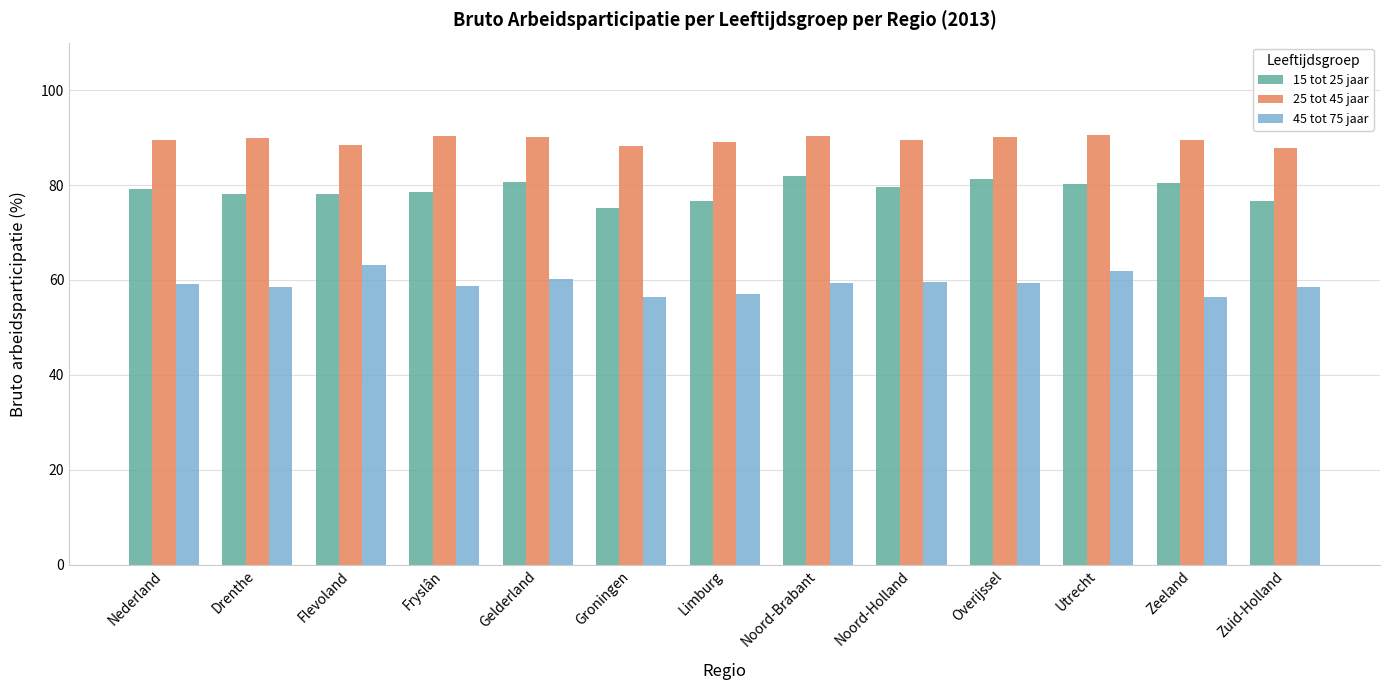

List the series in order of their peak value, highest first.

25 tot 45 jaar, 15 tot 25 jaar, 45 tot 75 jaar